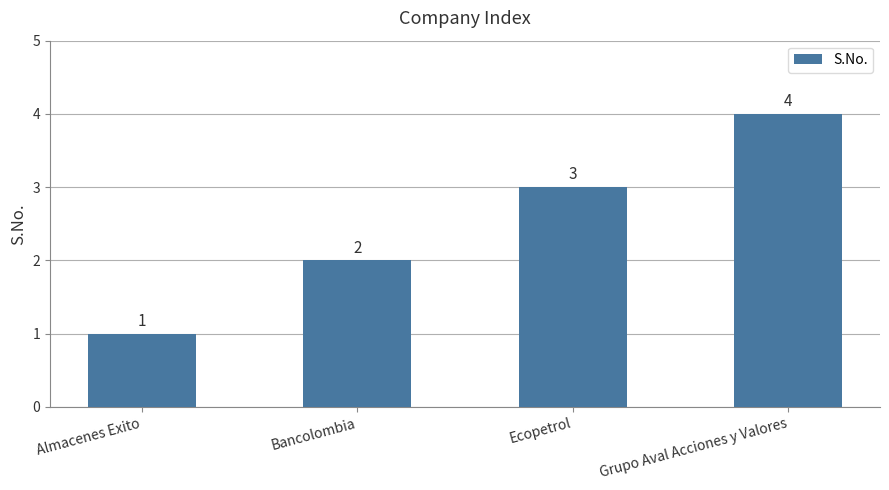

List the labels in order of value, largest first.

Grupo Aval Acciones y Valores, Ecopetrol, Bancolombia, Almacenes Exito